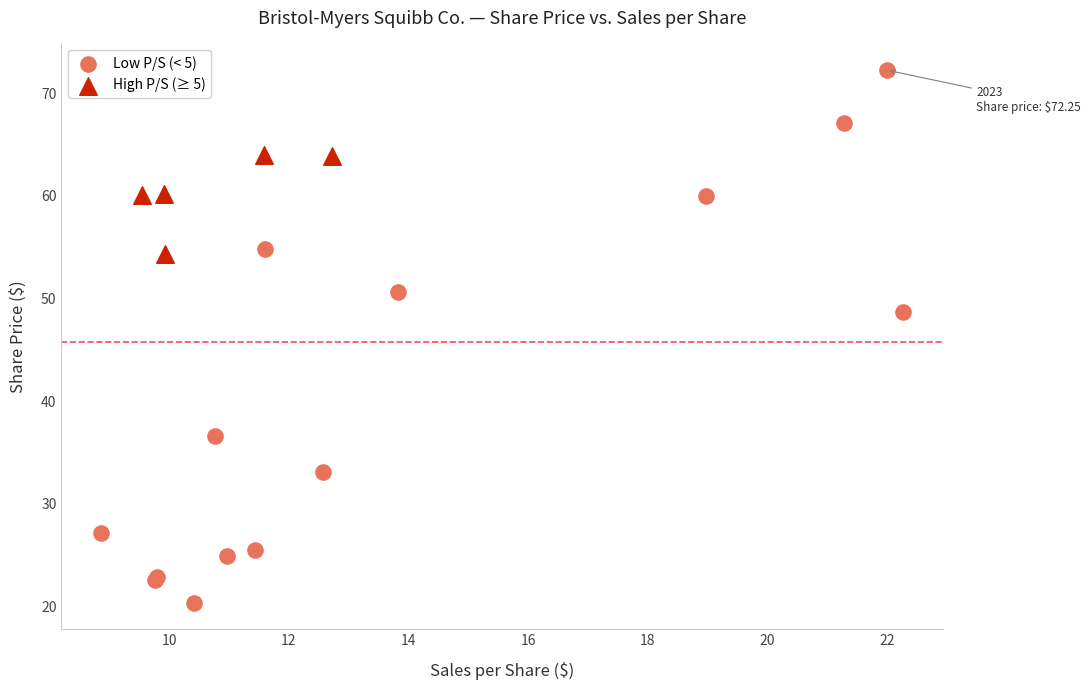

Which series reaches the maximum Y coordinate?

Low P/S (< 5)